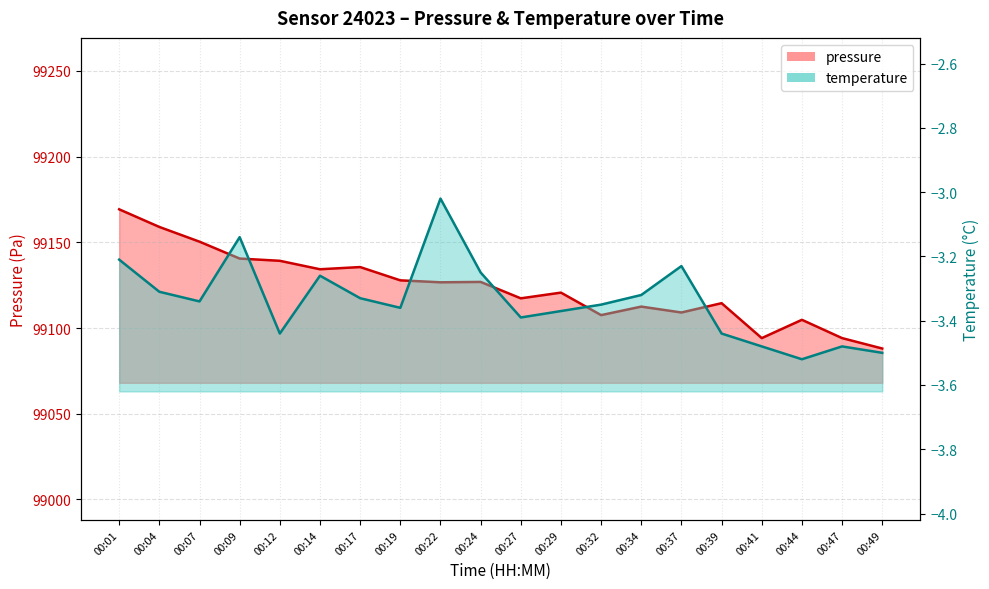

At which label does pressure reach its peak?

00:01